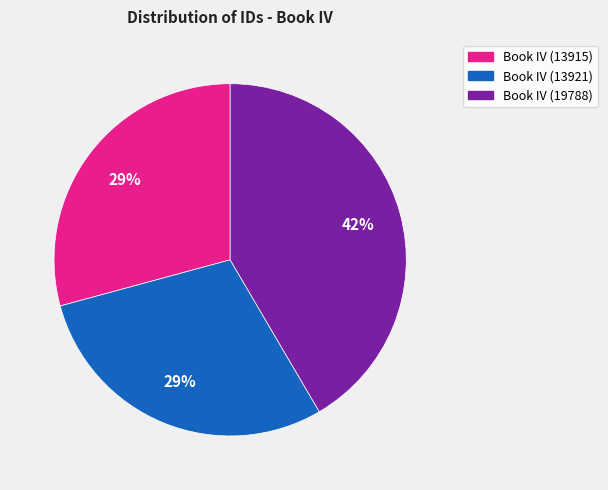

What percentage is the Book IV (13921) slice, to the nearest percent?

29%